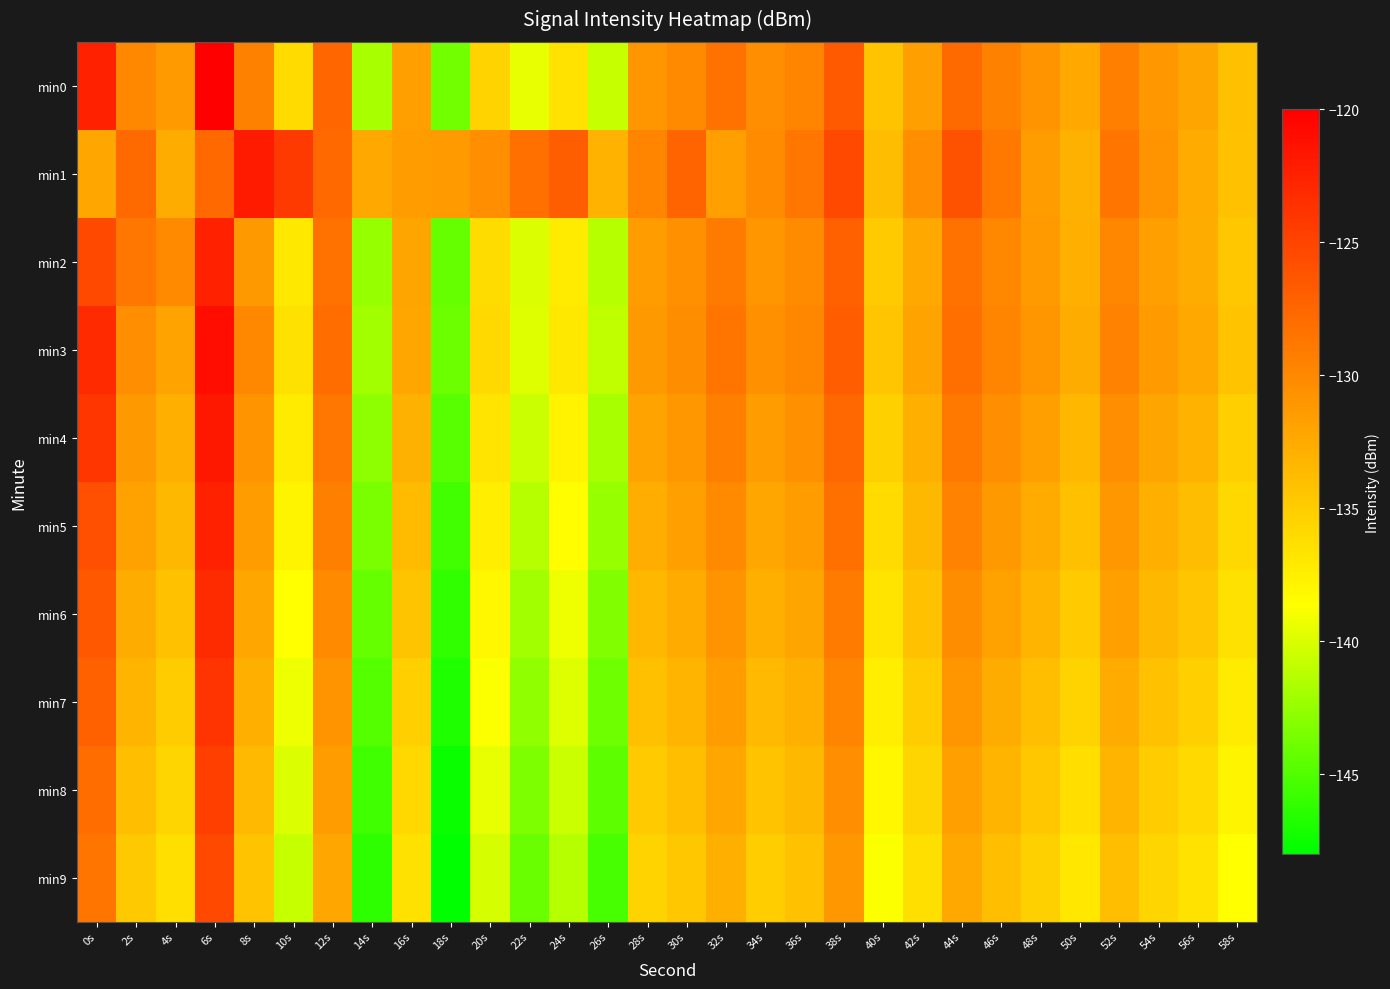

Reading right to left, what are all the values shown in this chart?

min0: 58s=-134.1	56s=-132.1	54s=-131.1	52s=-129.3	50s=-132.4	48s=-130.8	46s=-129.5	44s=-127.8	42s=-131.8	40s=-134.3	38s=-126.6	36s=-129.7	34s=-130.4	32s=-128.4	30s=-130.1	28s=-131.0	26s=-140.7	24s=-136.6	22s=-139.5	20s=-135.5	18s=-143.8	16s=-131.7	14s=-141.8	12s=-127.5	10s=-136.0	8s=-129.4	6s=-120.0	4s=-131.4	2s=-130.0	0s=-122.5
min1: 58s=-134.2	56s=-132.5	54s=-130.8	52s=-128.6	50s=-133.0	48s=-131.5	46s=-128.9	44s=-126.1	42s=-130.4	40s=-133.8	38s=-125.3	36s=-128.7	34s=-130.2	32s=-131.6	30s=-127.4	28s=-129.8	26s=-133.1	24s=-126.9	22s=-128.3	20s=-130.5	18s=-131.3	16s=-131.4	14s=-132.4	12s=-127.7	10s=-124.3	8s=-122.0	6s=-127.7	4s=-132.7	2s=-127.8	0s=-132.2
min2: 58s=-134.6	56s=-132.6	54s=-131.6	52s=-129.9	50s=-132.9	48s=-131.3	46s=-130.0	44s=-128.4	42s=-132.3	40s=-134.8	38s=-127.1	36s=-130.2	34s=-131.0	32s=-129.0	30s=-130.6	28s=-131.5	26s=-141.3	24s=-137.2	22s=-140.0	20s=-136.1	18s=-144.2	16s=-132.1	14s=-142.5	12s=-128.4	10s=-137.0	8s=-131.2	6s=-122.5	4s=-130.1	2s=-128.7	0s=-125.3
min3: 58s=-134.3	56s=-132.3	54s=-131.3	52s=-129.6	50s=-132.6	48s=-131.0	46s=-129.7	44s=-128.1	42s=-132.0	40s=-134.5	38s=-126.8	36s=-129.9	34s=-130.7	32s=-128.6	30s=-130.3	28s=-131.2	26s=-141.0	24s=-137.0	22s=-139.8	20s=-135.9	18s=-144.0	16s=-132.2	14s=-142.0	12s=-127.9	10s=-136.5	8s=-130.0	6s=-121.0	4s=-132.0	2s=-130.5	0s=-123.1
min4: 58s=-135.1	56s=-133.1	54s=-132.1	52s=-130.4	50s=-133.4	48s=-131.8	46s=-130.5	44s=-128.9	42s=-132.8	40s=-135.3	38s=-127.6	36s=-130.7	34s=-131.5	32s=-129.4	30s=-131.1	28s=-132.0	26s=-141.8	24s=-137.8	22s=-140.6	20s=-136.7	18s=-144.8	16s=-133.0	14s=-142.8	12s=-128.7	10s=-137.2	8s=-130.8	6s=-121.8	4s=-132.8	2s=-131.2	0s=-124.0
min5: 58s=-135.8	56s=-133.8	54s=-132.8	52s=-131.1	50s=-134.1	48s=-132.5	46s=-131.2	44s=-129.6	42s=-133.5	40s=-136.0	38s=-128.3	36s=-131.4	34s=-132.2	32s=-130.1	30s=-131.8	28s=-132.7	26s=-142.5	24s=-138.5	22s=-141.3	20s=-137.4	18s=-145.5	16s=-133.7	14s=-143.5	12s=-129.4	10s=-137.9	8s=-131.5	6s=-122.5	4s=-133.5	2s=-131.9	0s=-125.8
min6: 58s=-136.5	56s=-134.5	54s=-133.5	52s=-131.8	50s=-134.8	48s=-133.2	46s=-131.9	44s=-130.3	42s=-134.2	40s=-136.7	38s=-129.0	36s=-132.1	34s=-132.9	32s=-130.8	30s=-132.5	28s=-133.4	26s=-143.2	24s=-139.2	22s=-142.0	20s=-138.1	18s=-146.2	16s=-134.4	14s=-144.2	12s=-130.1	10s=-138.6	8s=-132.2	6s=-123.2	4s=-134.2	2s=-132.6	0s=-126.5
min7: 58s=-137.2	56s=-135.2	54s=-134.2	52s=-132.5	50s=-135.5	48s=-133.9	46s=-132.6	44s=-131.0	42s=-134.9	40s=-137.4	38s=-129.7	36s=-132.8	34s=-133.6	32s=-131.5	30s=-133.2	28s=-134.1	26s=-143.9	24s=-139.9	22s=-142.7	20s=-138.8	18s=-146.9	16s=-135.1	14s=-144.9	12s=-130.8	10s=-139.3	8s=-132.9	6s=-123.9	4s=-134.9	2s=-133.3	0s=-127.2
min8: 58s=-137.9	56s=-135.9	54s=-134.9	52s=-133.2	50s=-136.2	48s=-134.6	46s=-133.3	44s=-131.7	42s=-135.6	40s=-138.1	38s=-130.4	36s=-133.5	34s=-134.3	32s=-132.2	30s=-133.9	28s=-134.8	26s=-144.6	24s=-140.6	22s=-143.4	20s=-139.5	18s=-147.6	16s=-135.8	14s=-145.6	12s=-131.5	10s=-140.0	8s=-133.6	6s=-124.6	4s=-135.6	2s=-134.0	0s=-127.9
min9: 58s=-138.6	56s=-136.6	54s=-135.6	52s=-133.9	50s=-136.9	48s=-135.3	46s=-134.0	44s=-132.4	42s=-136.3	40s=-138.8	38s=-131.1	36s=-134.2	34s=-135.0	32s=-132.9	30s=-134.6	28s=-135.5	26s=-145.3	24s=-141.3	22s=-144.1	20s=-140.2	18s=-148.3	16s=-136.5	14s=-146.3	12s=-132.2	10s=-140.7	8s=-134.3	6s=-125.3	4s=-136.3	2s=-134.7	0s=-128.6